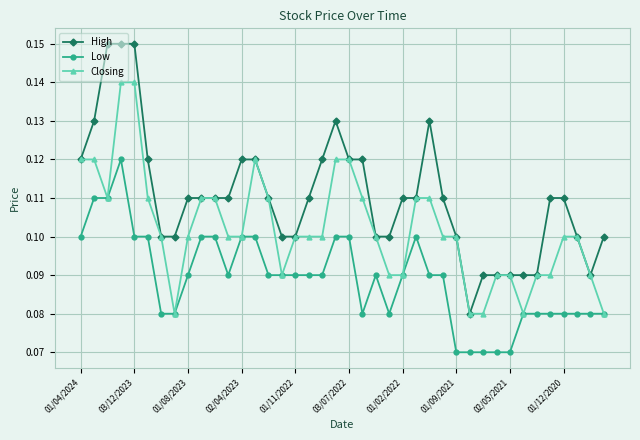

Which series has the largest range (max minus min)?

High